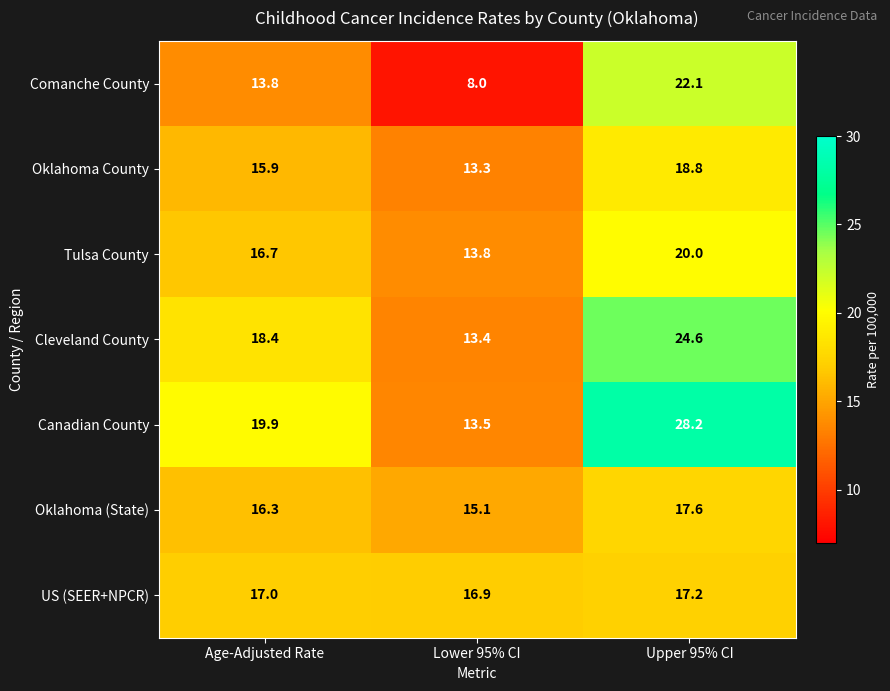

The Oklahoma (State) series shows 17.6 at Upper 95% CI. True or false?

True